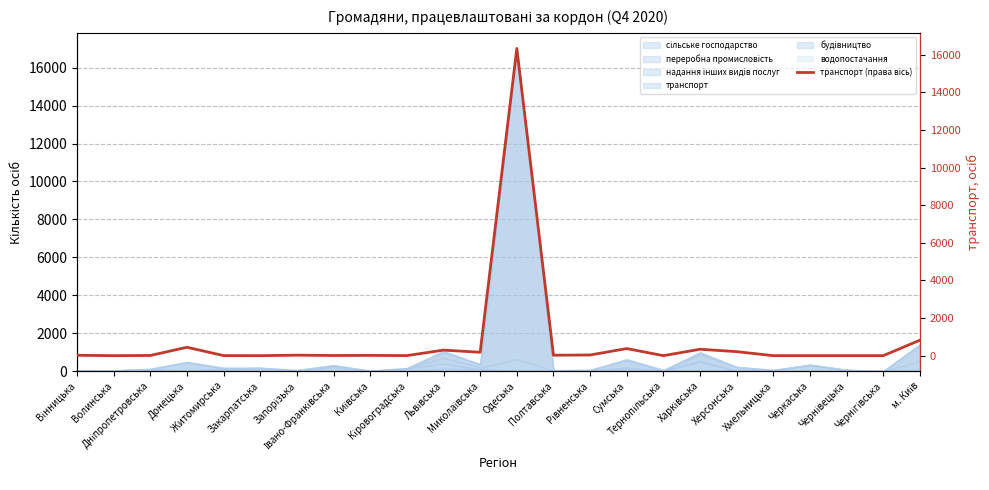

List the labels in order of value, largest first.

Одеська, м. Київ, Донецька, Сумська, Харківська, Львівська, Херсонська, Миколаївська, Рівненська, Запорізька, Полтавська, Вінницька, Київська, Дніпропетровська, Івано-Франківська, Житомирська, Кіровоградська, Волинська, Закарпатська, Тернопільська, Хмельницька, Черкаська, Чернівецька, Чернігівська